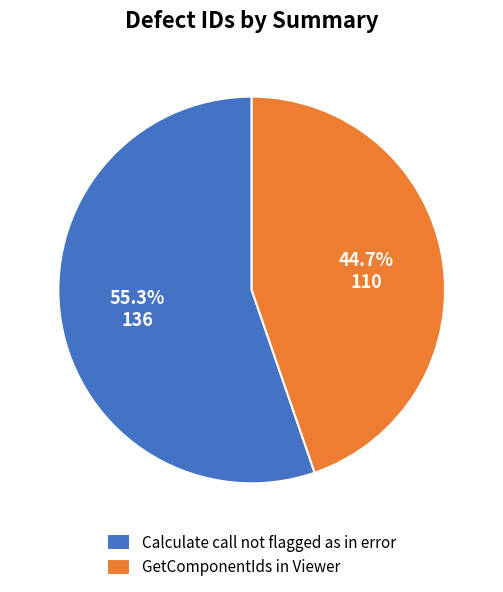

Which has a higher value, GetComponentIds in Viewer or Calculate call not flagged as in error?

Calculate call not flagged as in error